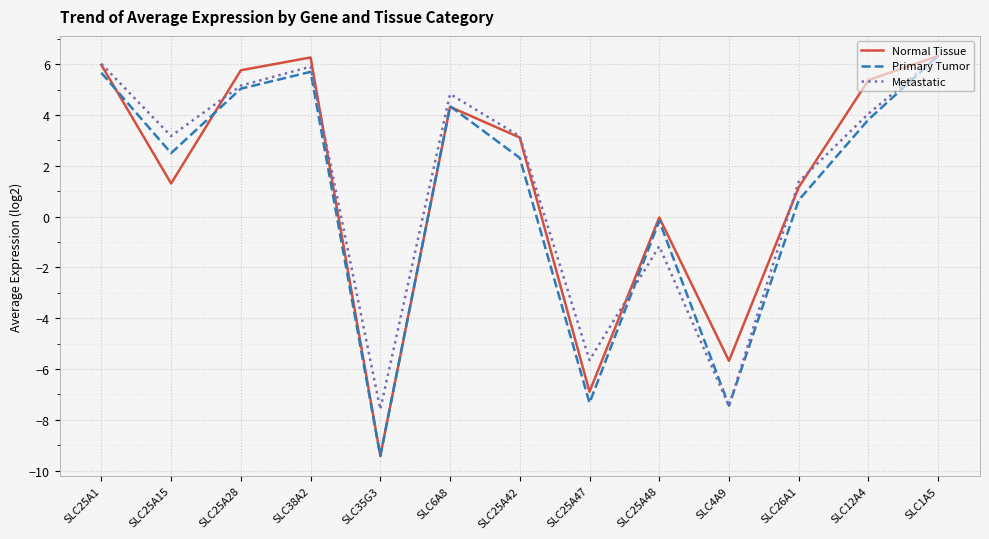

What value does the Metastatic series have at SLC6A8?

4.8